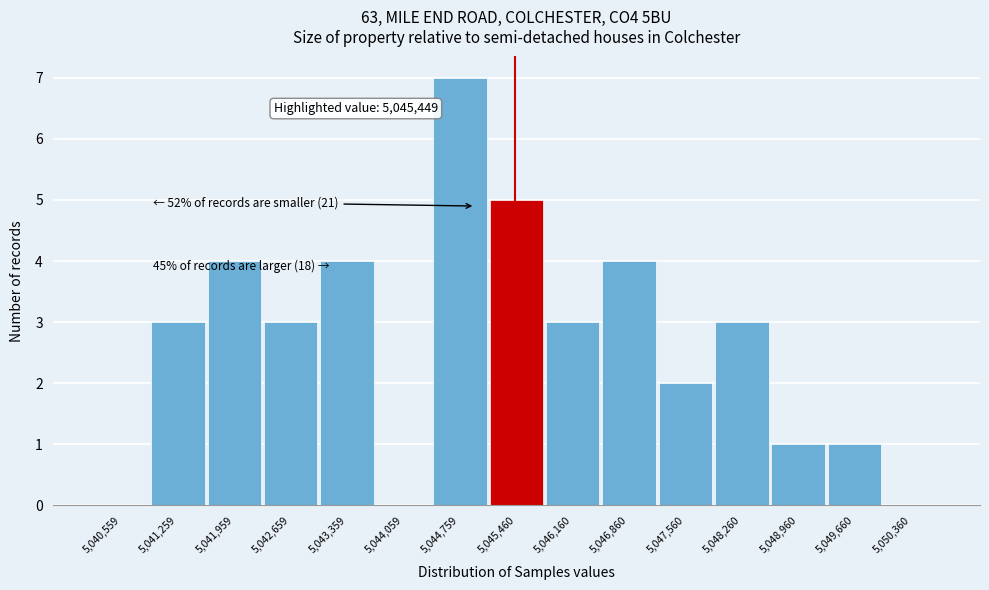

Which range on the x-axis has the tallest bar?

5044400 to 5045100